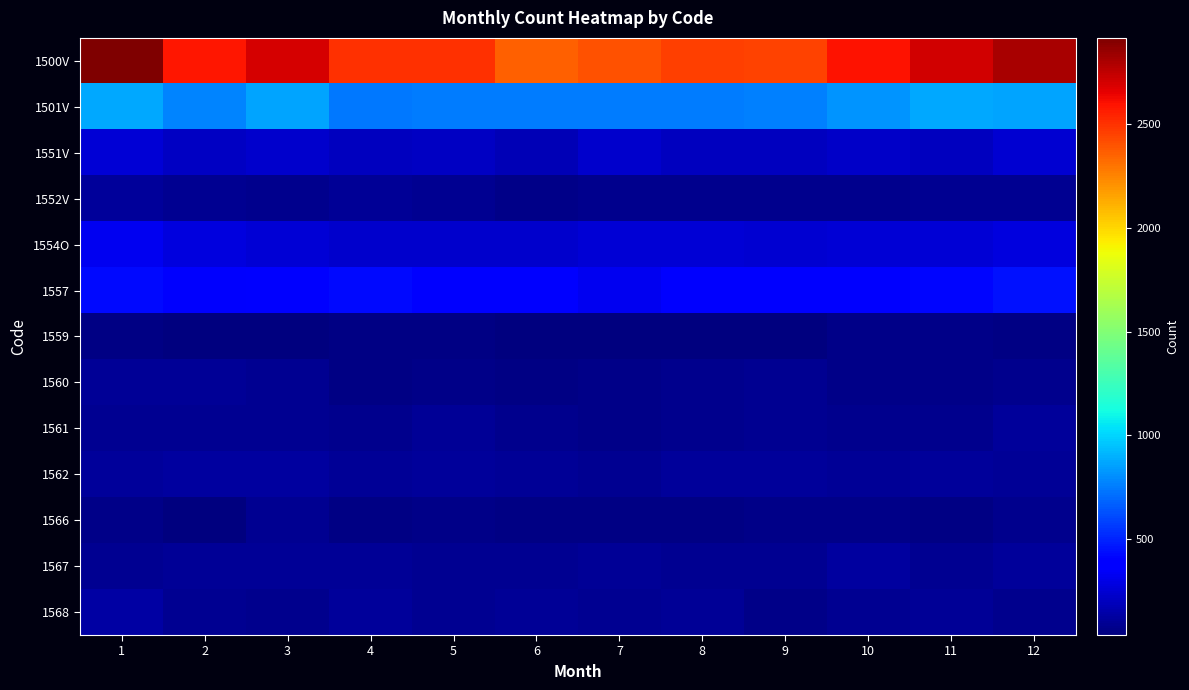

At which category does the chart reach its peak across all series?

1